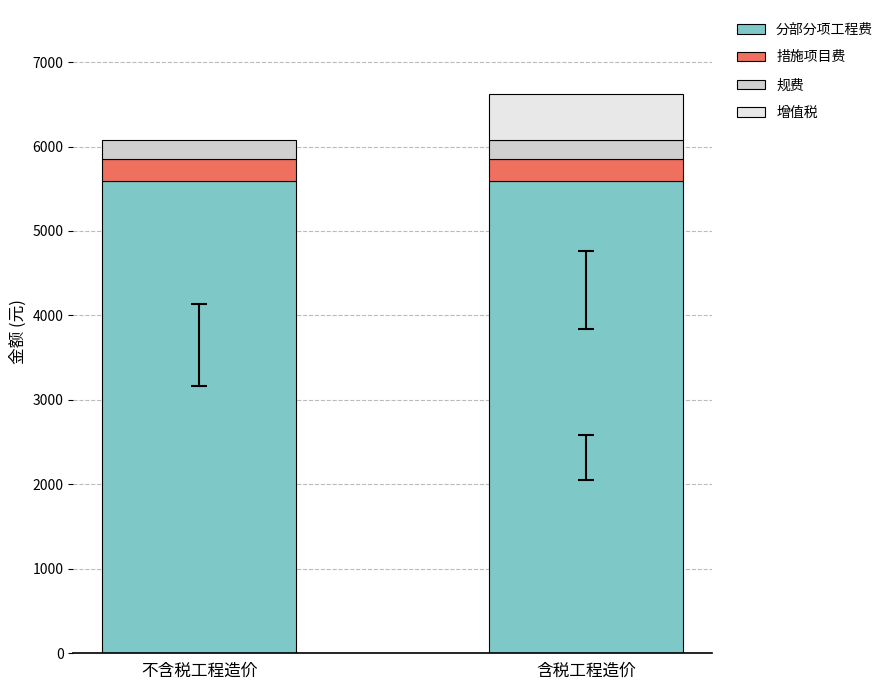

Where is 分部分项工程费 nearest to the value 5586?

不含税工程造价